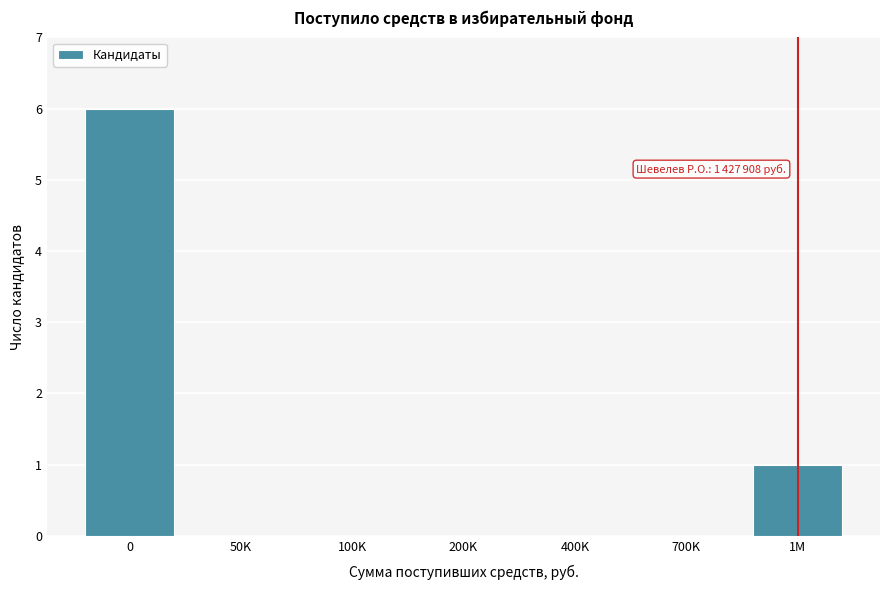

Reading right to left, transcribe all the data shown in this chart.

1M=1	700K=0	400K=0	200K=0	100K=0	50K=0	0=6